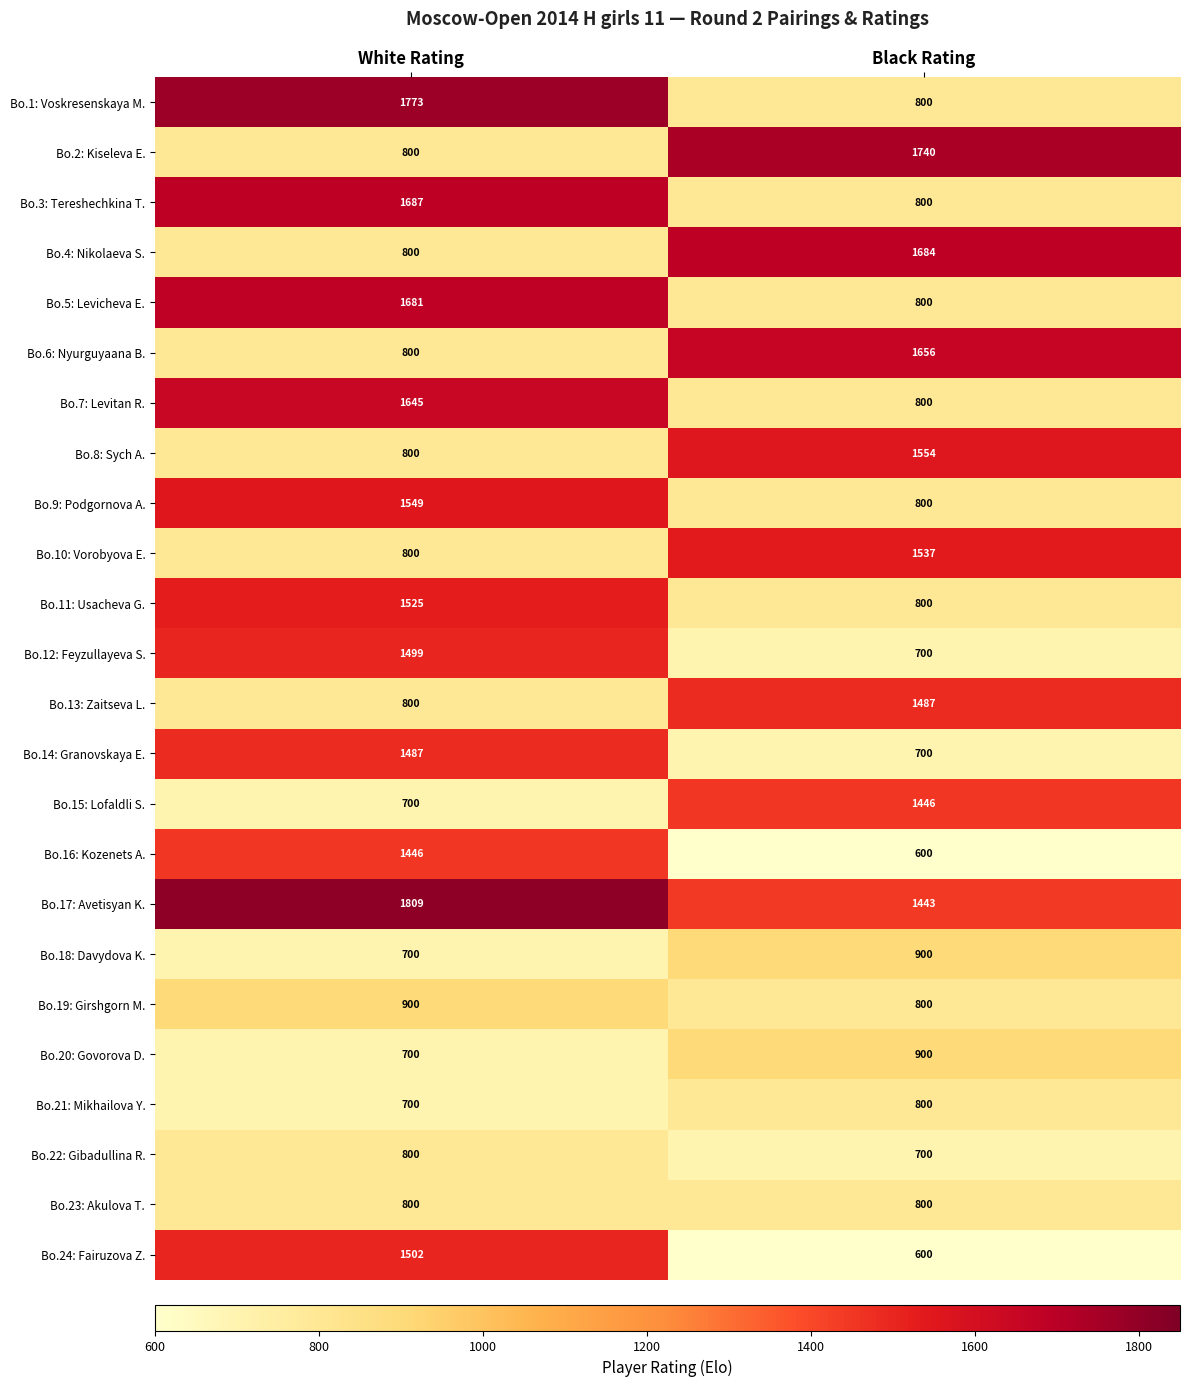

What is the total value across all series at White Rating?

27703